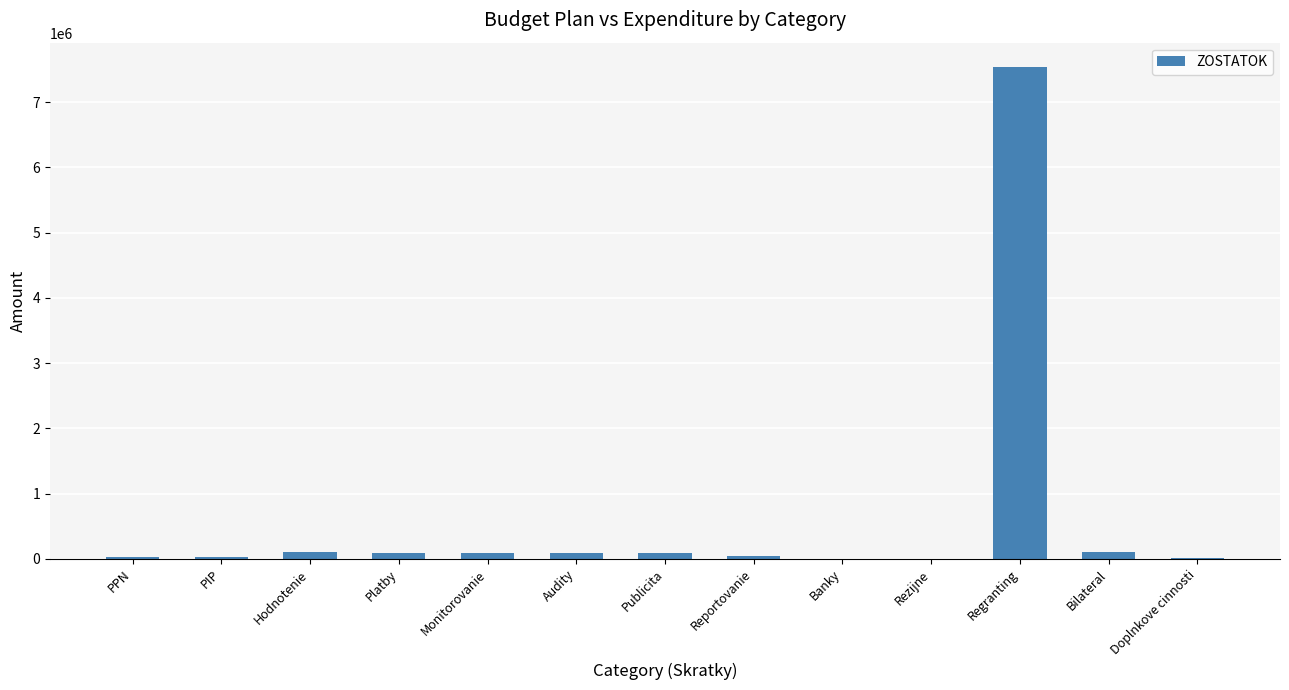

At which category does the chart reach its peak across all series?

Regranting